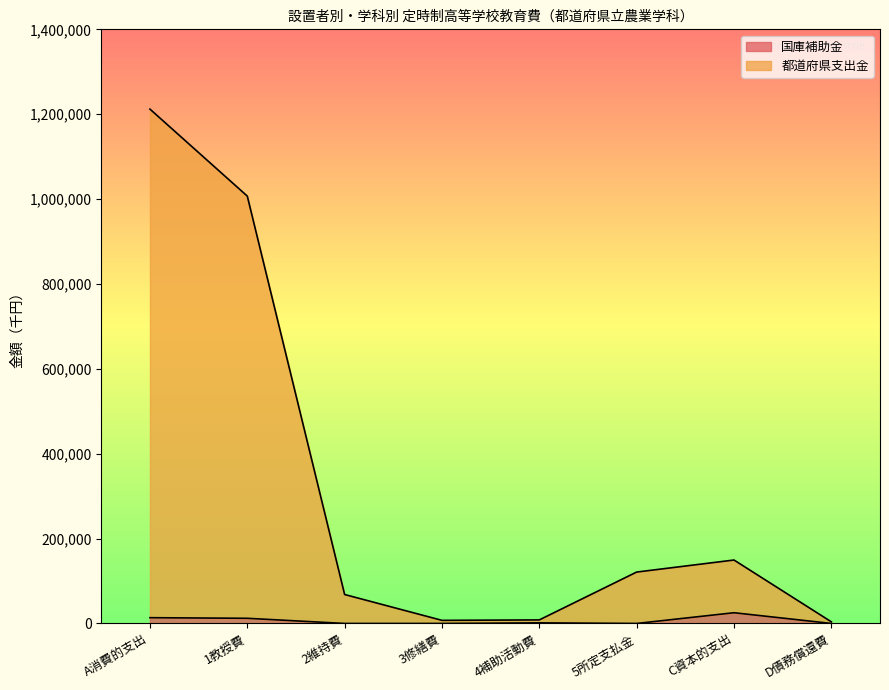

Which has a higher value, 3修繕費 or C資本的支出?

C資本的支出